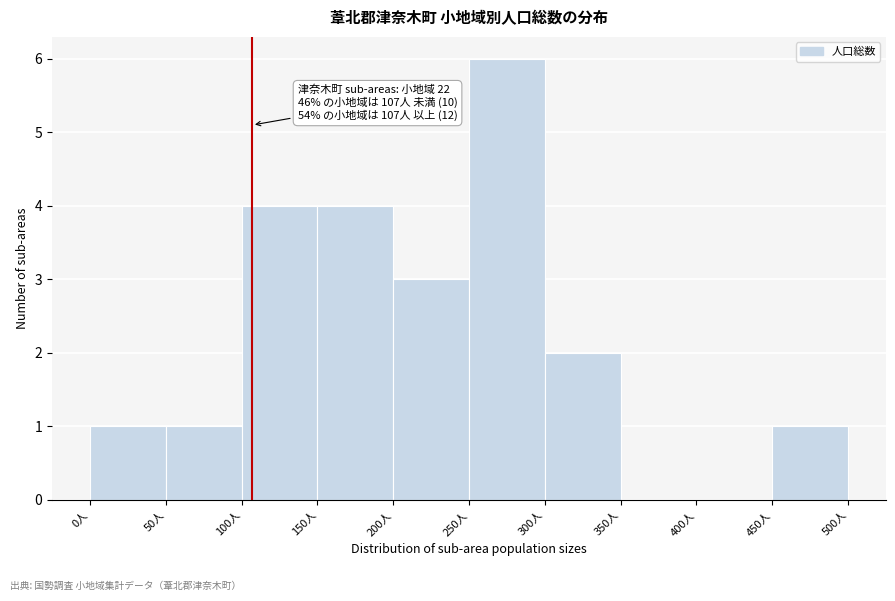

Over which range of the x-axis is the bar tallest?

250 to 300